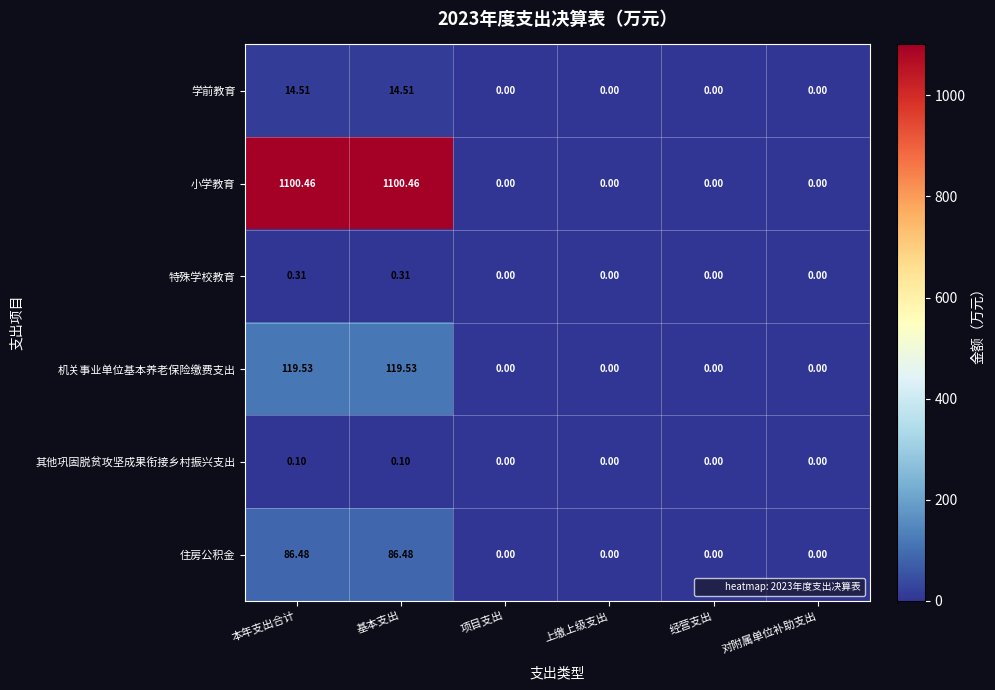

Which series has the largest total across all categories?

小学教育